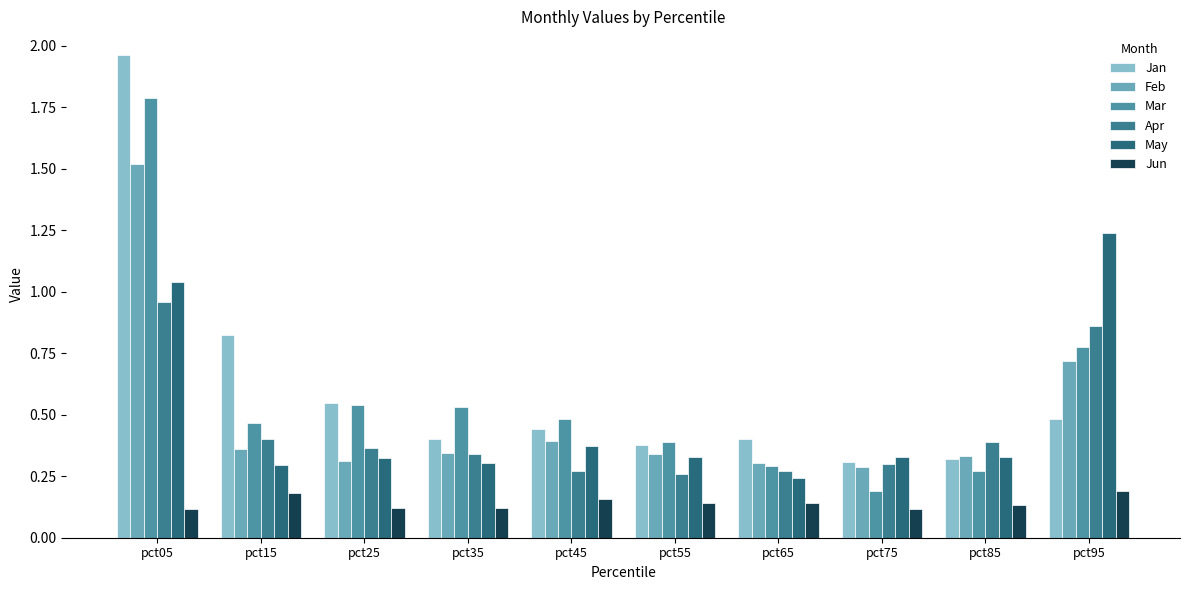

List the series in order of their peak value, lowest first.

Jun, Apr, May, Feb, Mar, Jan